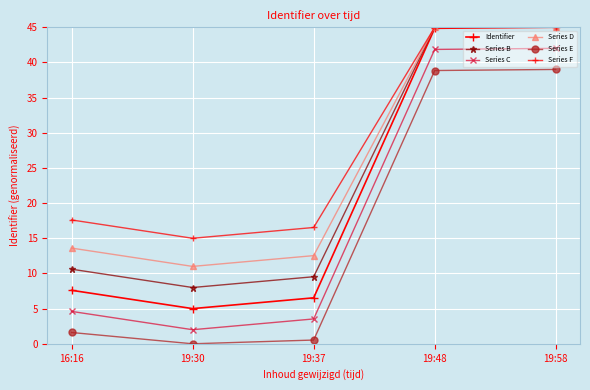

Reading right to left, what are all the values shown in this chart?

Identifier: 19:58=45.0	19:48=44.8	19:37=6.5	19:30=5.0	16:16=7.6
Series B: 19:58=45.0	19:48=45.0	19:37=9.5	19:30=8.0	16:16=10.6
Series C: 19:58=42.0	19:48=41.8	19:37=3.5	19:30=2.0	16:16=4.6
Series D: 19:58=45.0	19:48=45.0	19:37=12.5	19:30=11.0	16:16=13.6
Series E: 19:58=39.0	19:48=38.8	19:37=0.5	19:30=0.0	16:16=1.6
Series F: 19:58=45.0	19:48=45.0	19:37=16.5	19:30=15.0	16:16=17.6